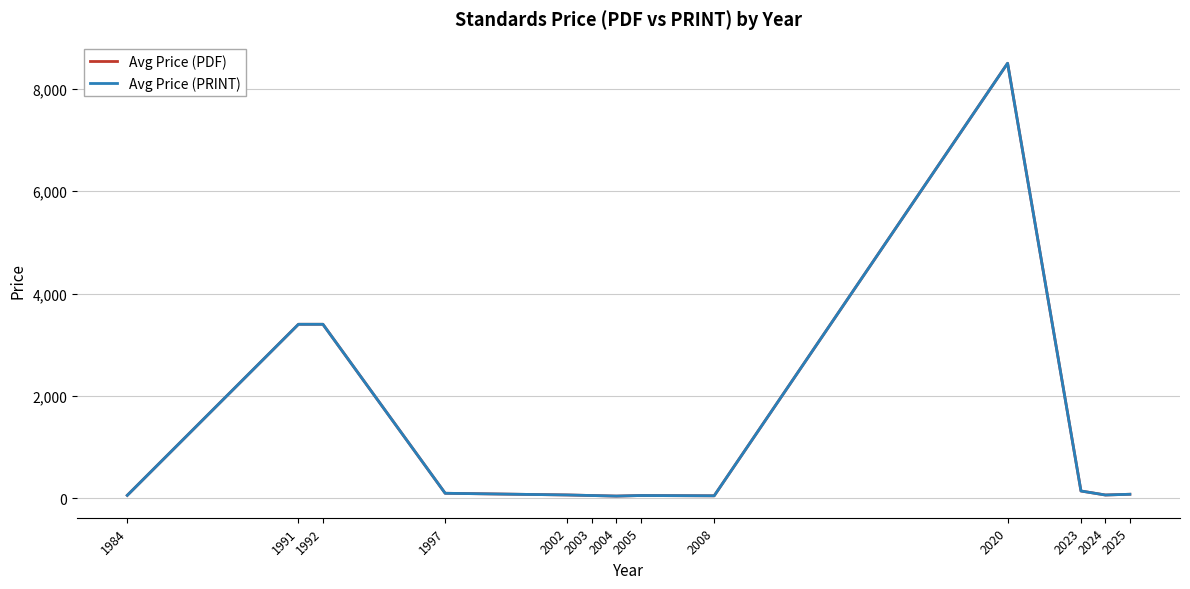

Where does the Avg Price (PDF) series first go above 65?

1991